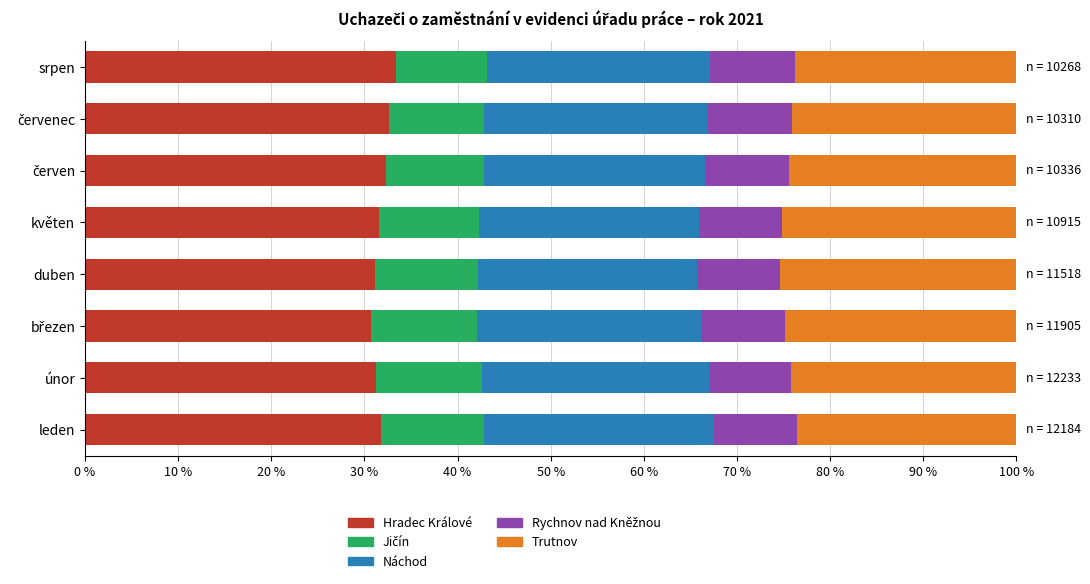

Count the number of data series in this chart.

5